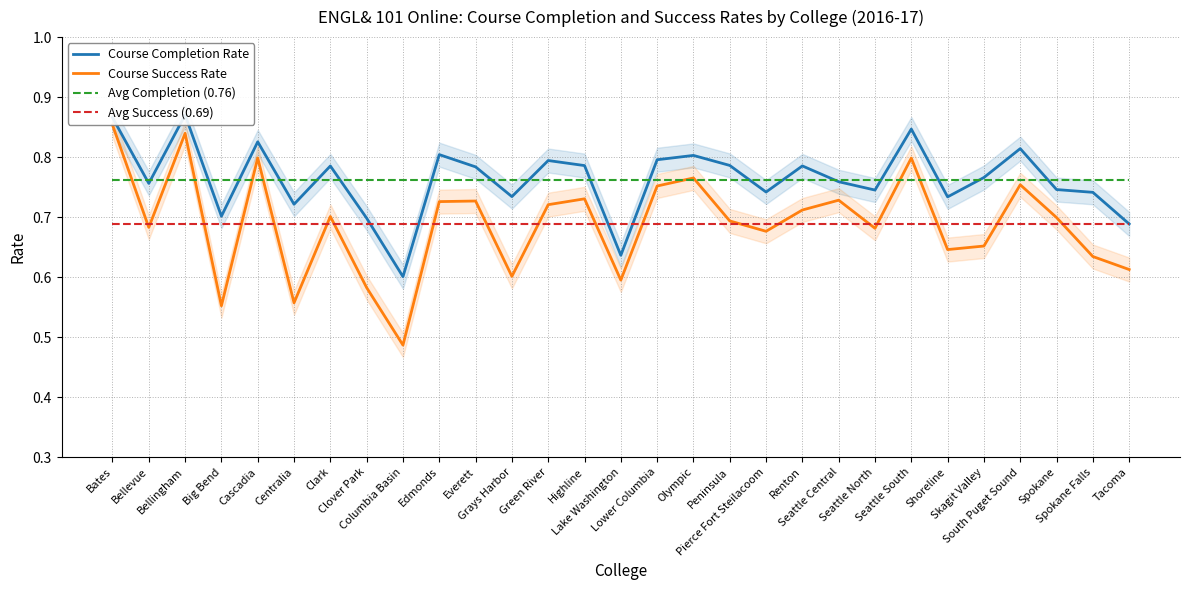

How many series are shown in this chart?

4